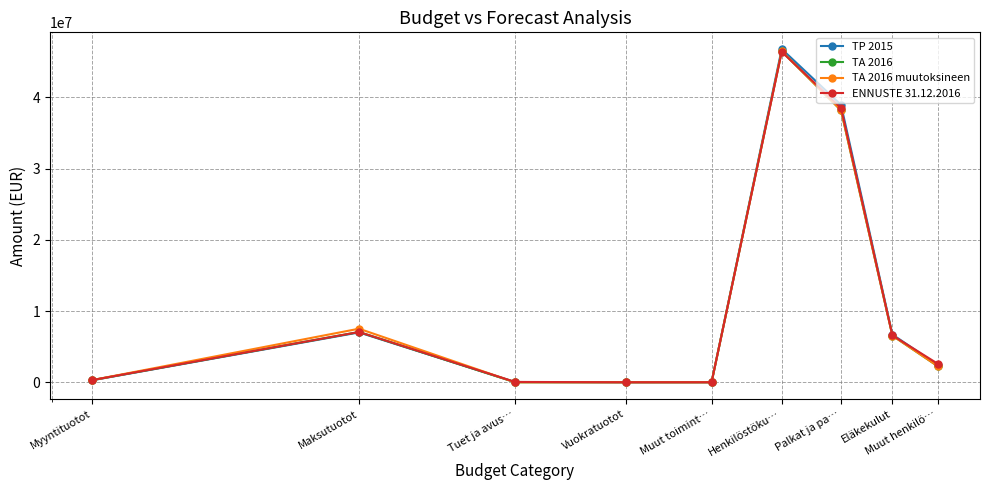

What is the average value of the TA 2016 series?

11200963.5